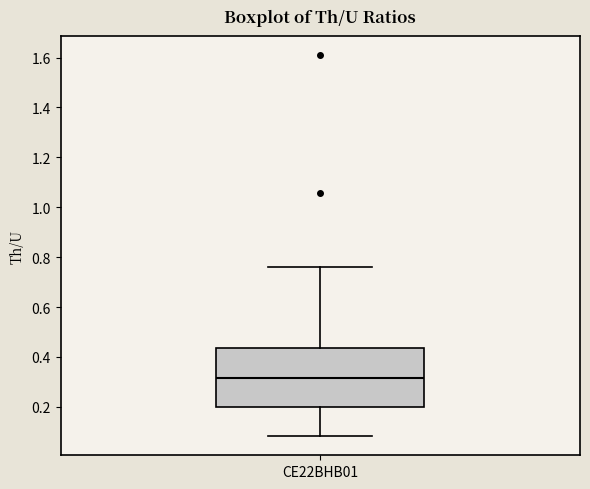

Read this box plot against the y-axis: the position of the median line, the range covered by the box, and the ends of both whiskers. The values are not printed on the chart, so give them approximately, as read against the axis.

median 0.32, box 0.20 to 0.44, whiskers 0.08 to 0.76